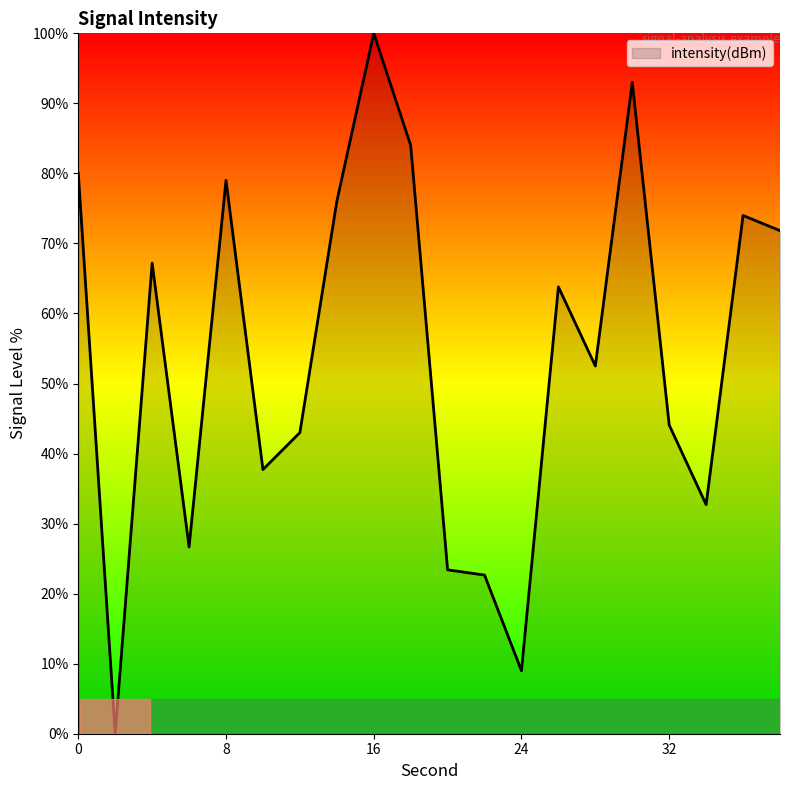

What is the difference between the maximum and second lowest values?

91.0